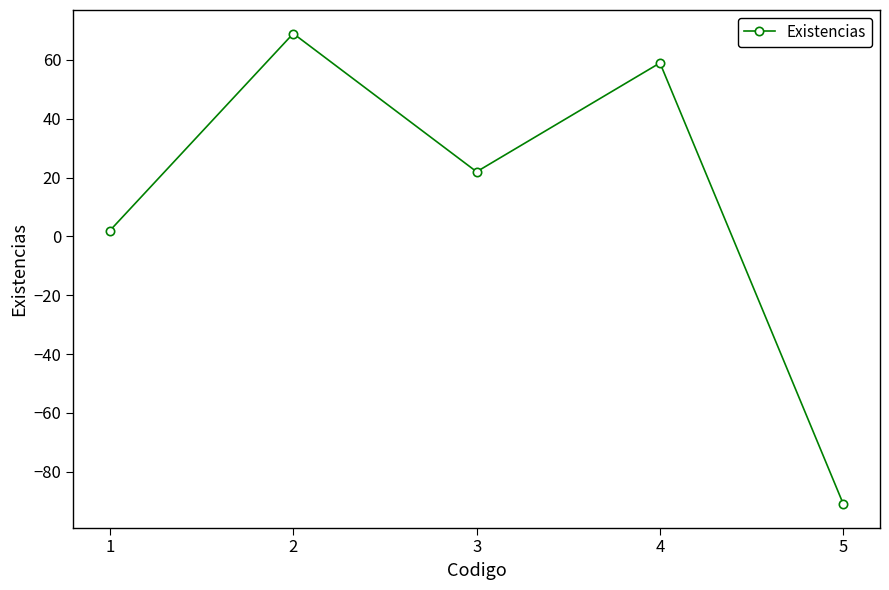

Count the number of data series in this chart.

1